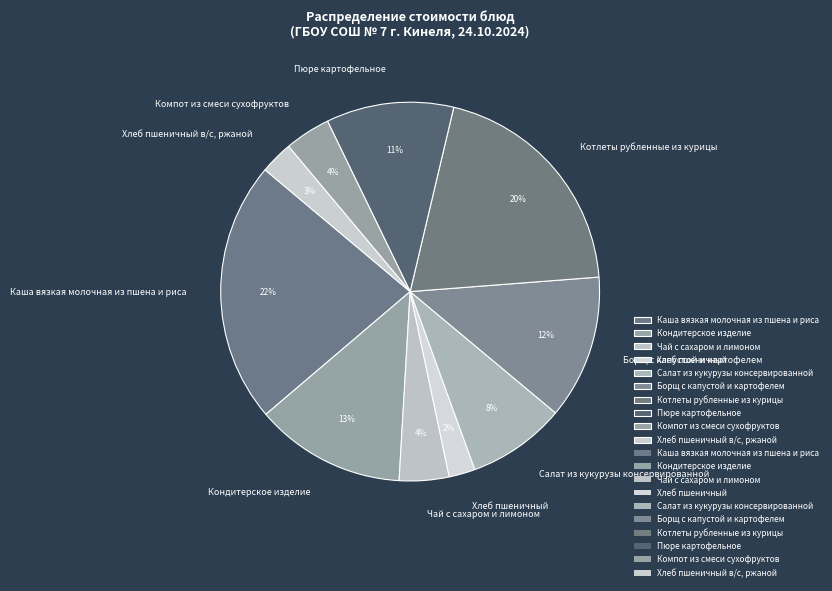

Do Чай с сахаром и лимоном and Каша вязкая молочная из пшена и риса together represent more than half of the pie?

No